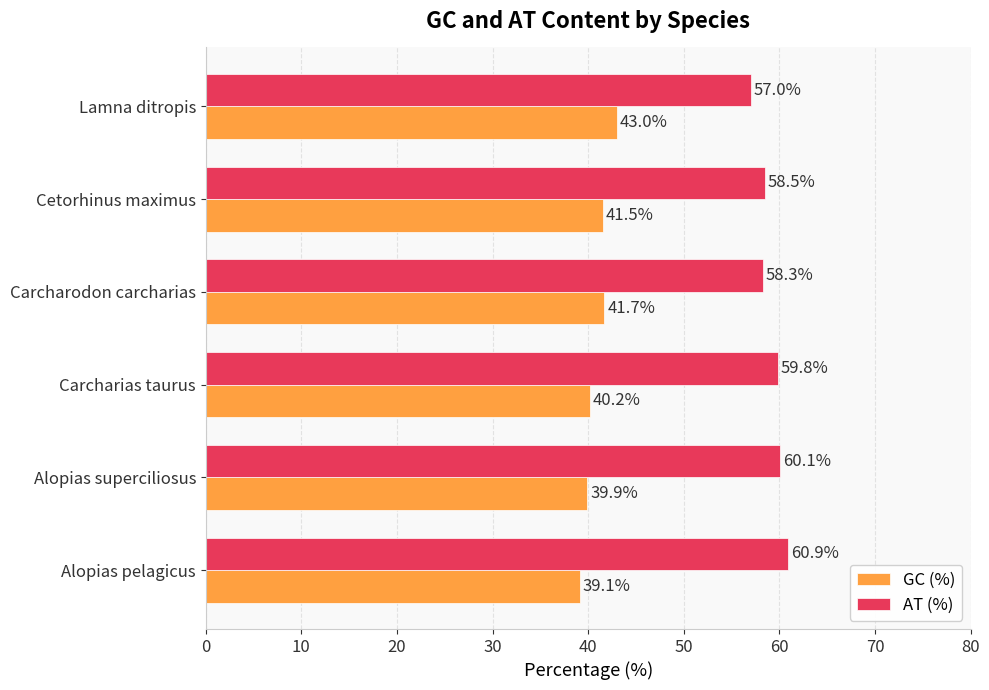

Rank the series by their average value, from highest to lowest.

AT (%), GC (%)